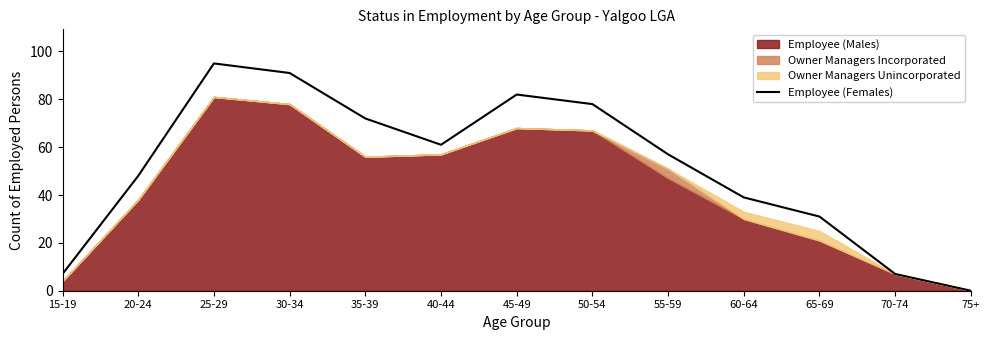

What is the change in value from 50-54 to 65-69?

-47